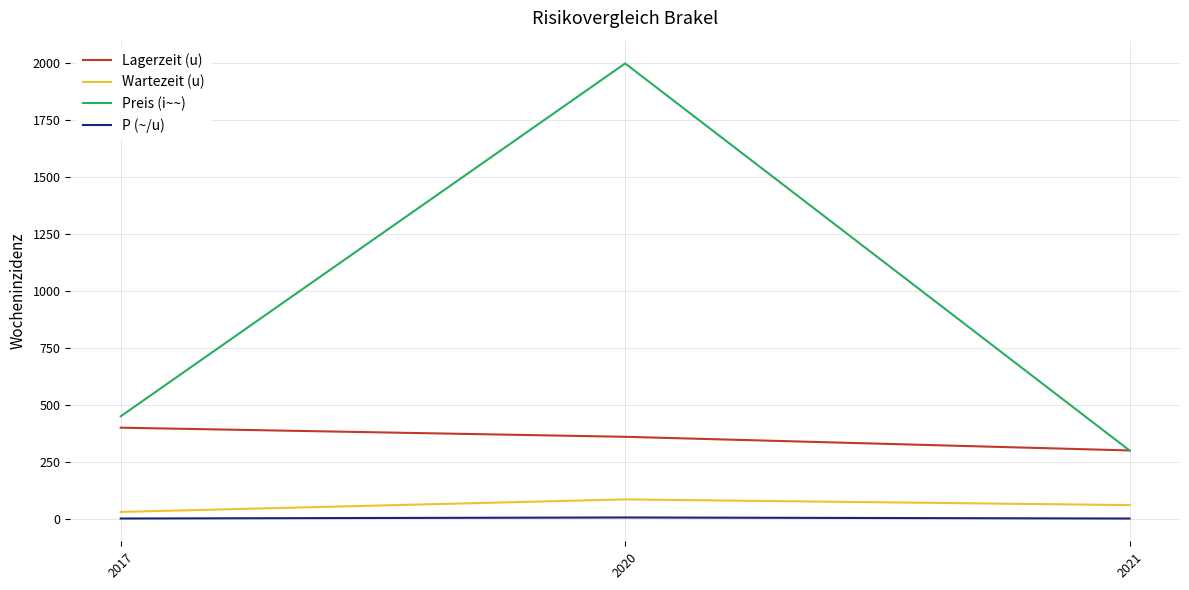

List the labels in order of Preis (i~~) value, smallest first.

2021, 2017, 2020